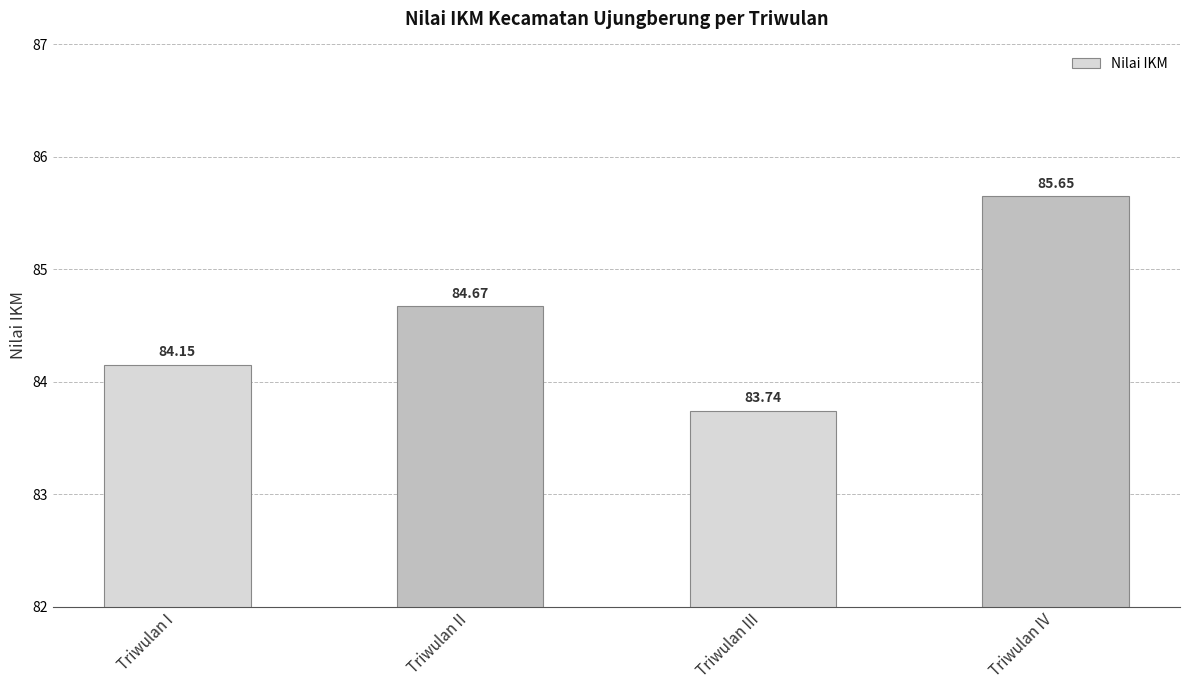

How many bars are there in total?

4